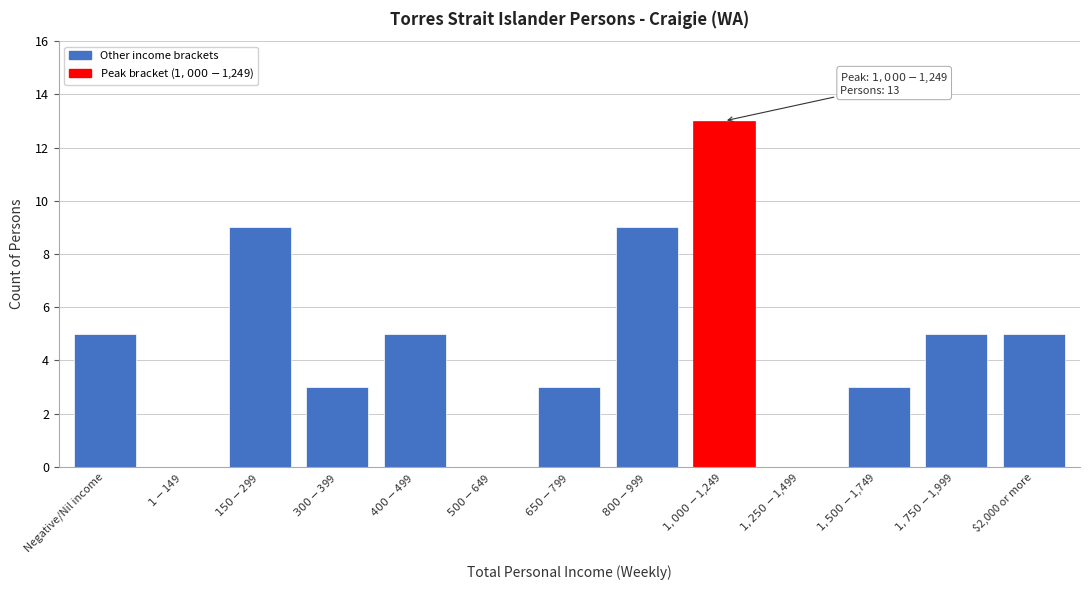

Is it true that the value at $2,000 or more is 2?

False